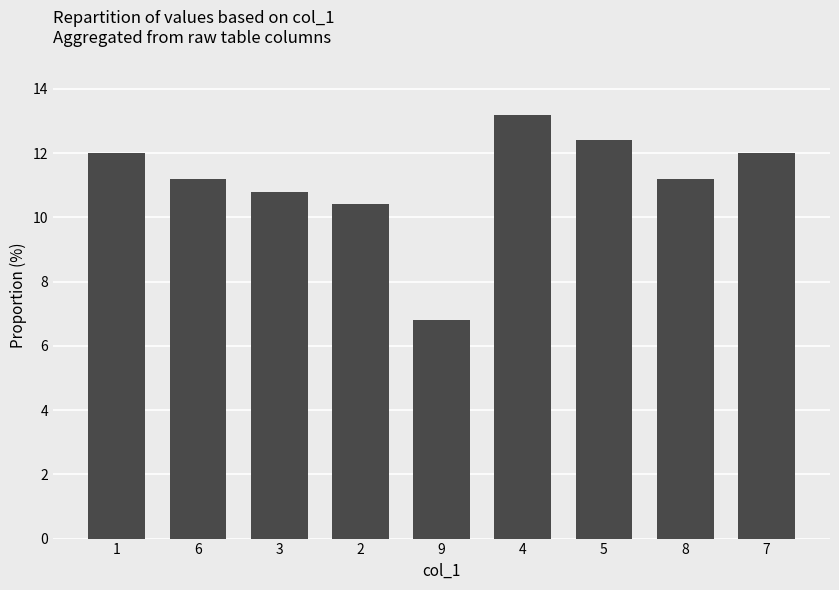

Is it true that the value at 5 is 12.4?

True